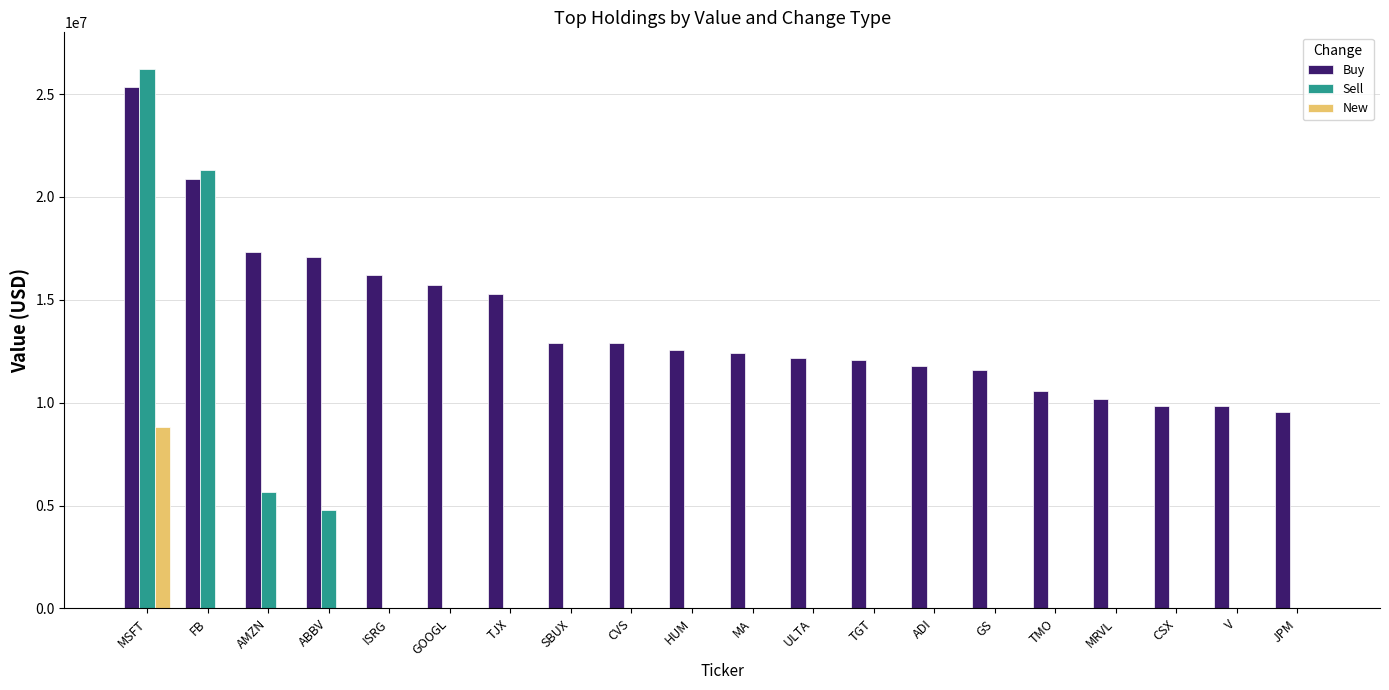

Which series has the largest total across all categories?

Buy